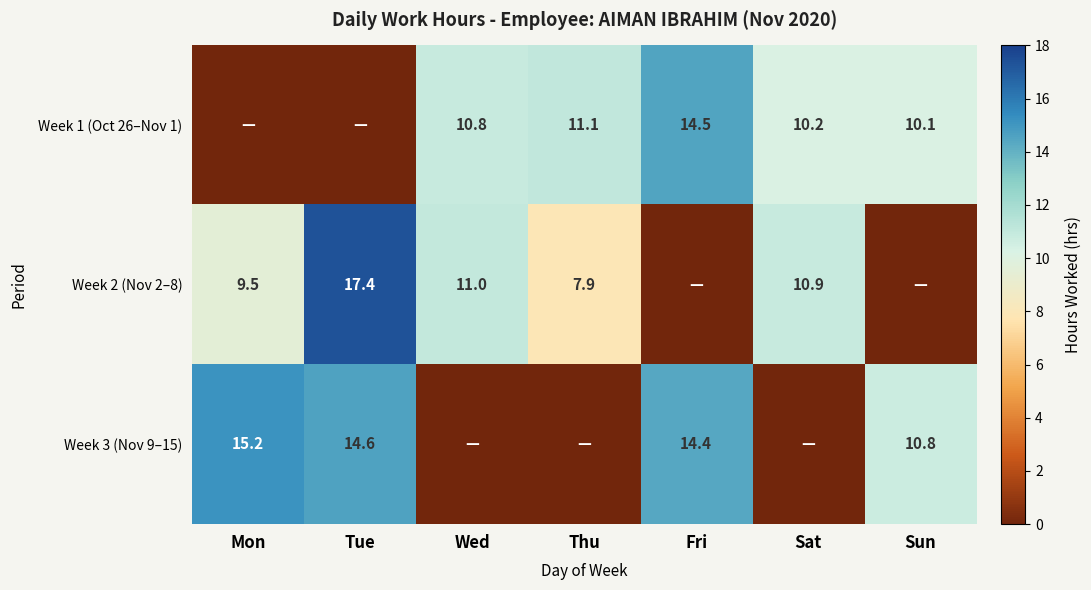

What is the sum of the Week 3 (Nov 9–15) values at Sun and Tue?

25.4